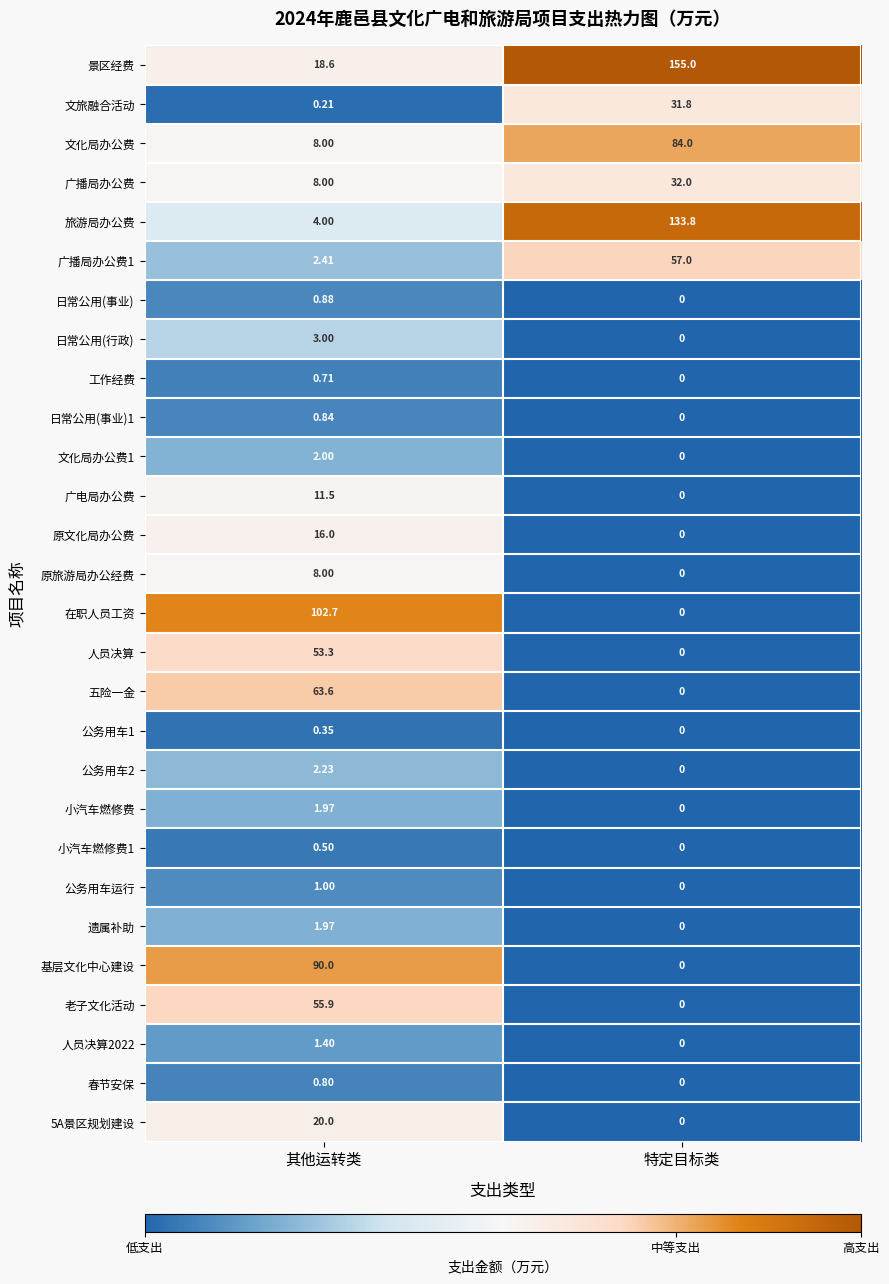

How many data points does each series have?

2